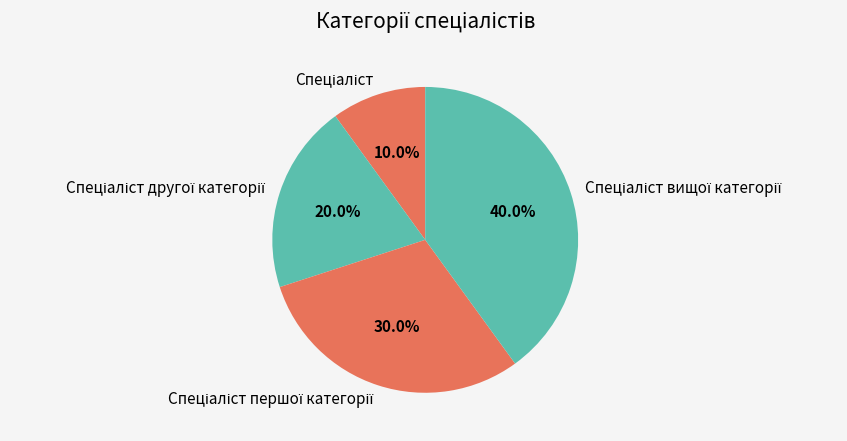

Does any single category account for the majority?

No